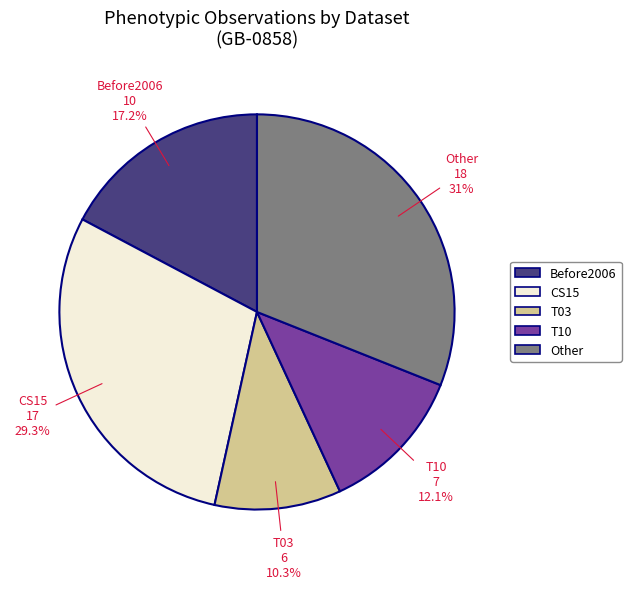

Count the number of slices in the pie.

5